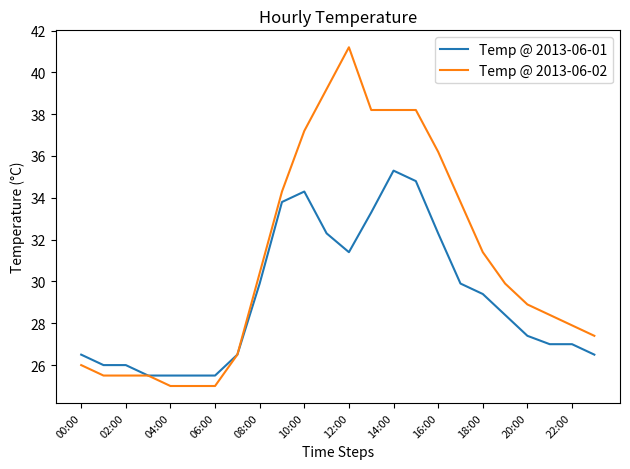

Rank the series by their maximum value, from highest to lowest.

Temp @ 2013-06-02, Temp @ 2013-06-01